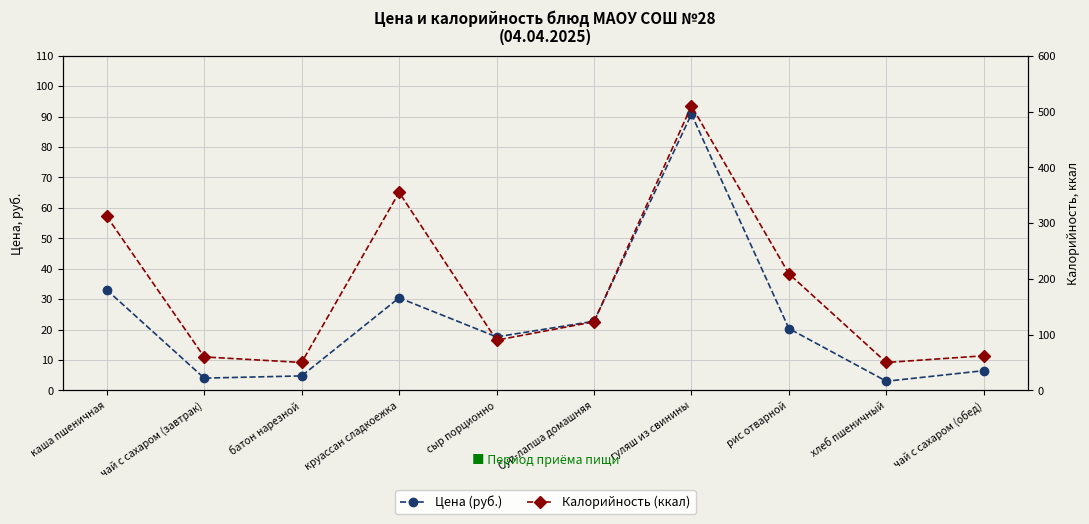

What is the label of the 7th point from the left?

гуляш из свинины